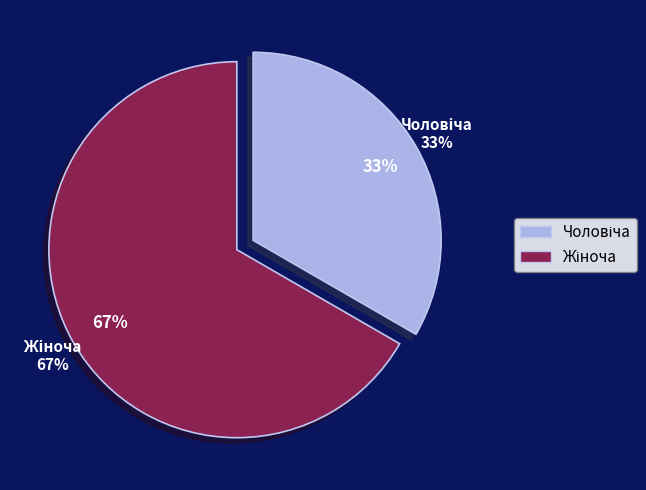

Rank the categories by value from lowest to highest.

Чоловіча, Жіноча